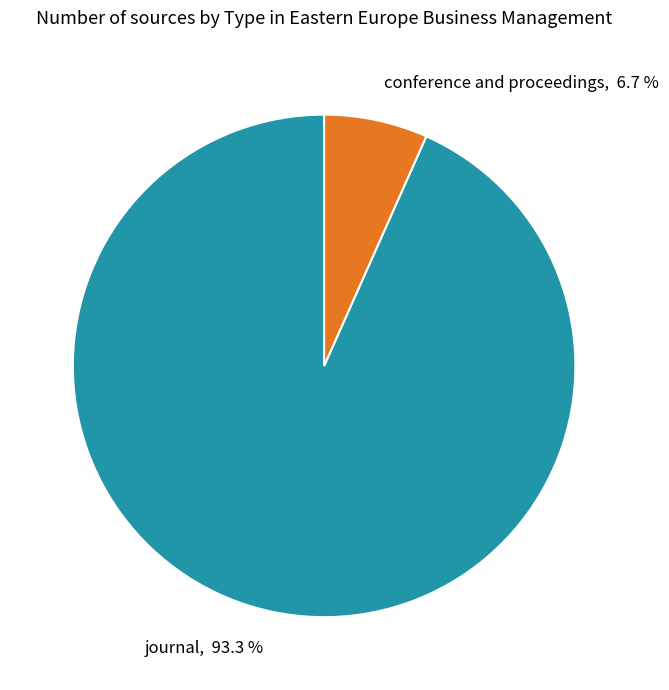

True or false: conference and proceedings accounts for 7% of the total.

True